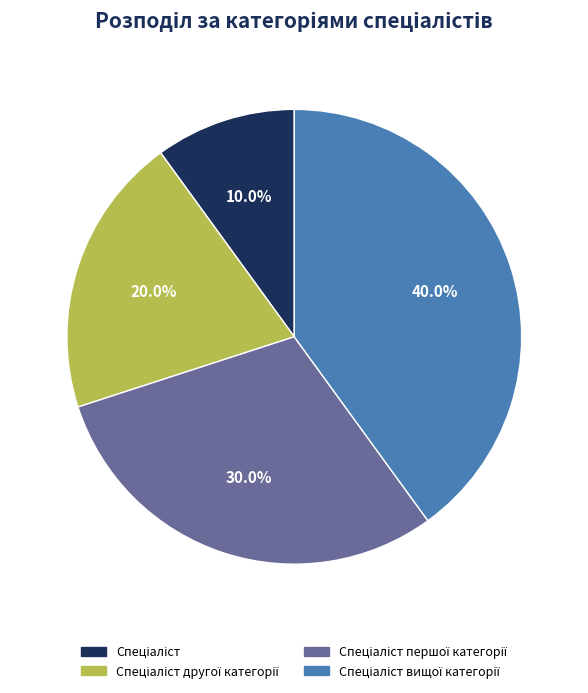

How many segments does this pie chart have?

4